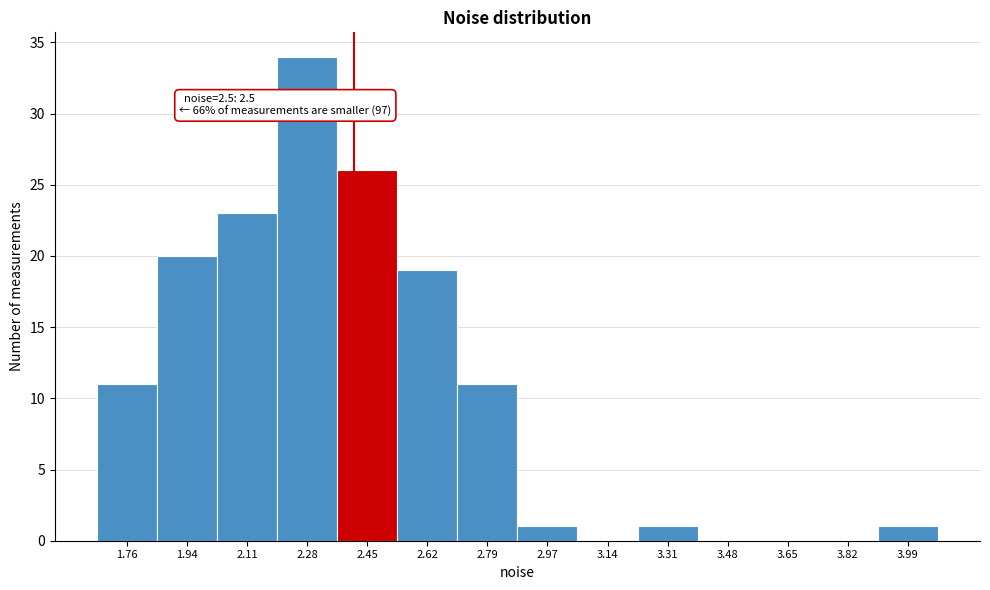

Reading left to right, extract all data points from this chart.

1.76=11	1.94=20	2.11=23	2.28=34	2.45=26	2.62=19	2.79=11	2.97=1	3.14=0	3.31=1	3.48=0	3.65=0	3.82=0	3.99=1